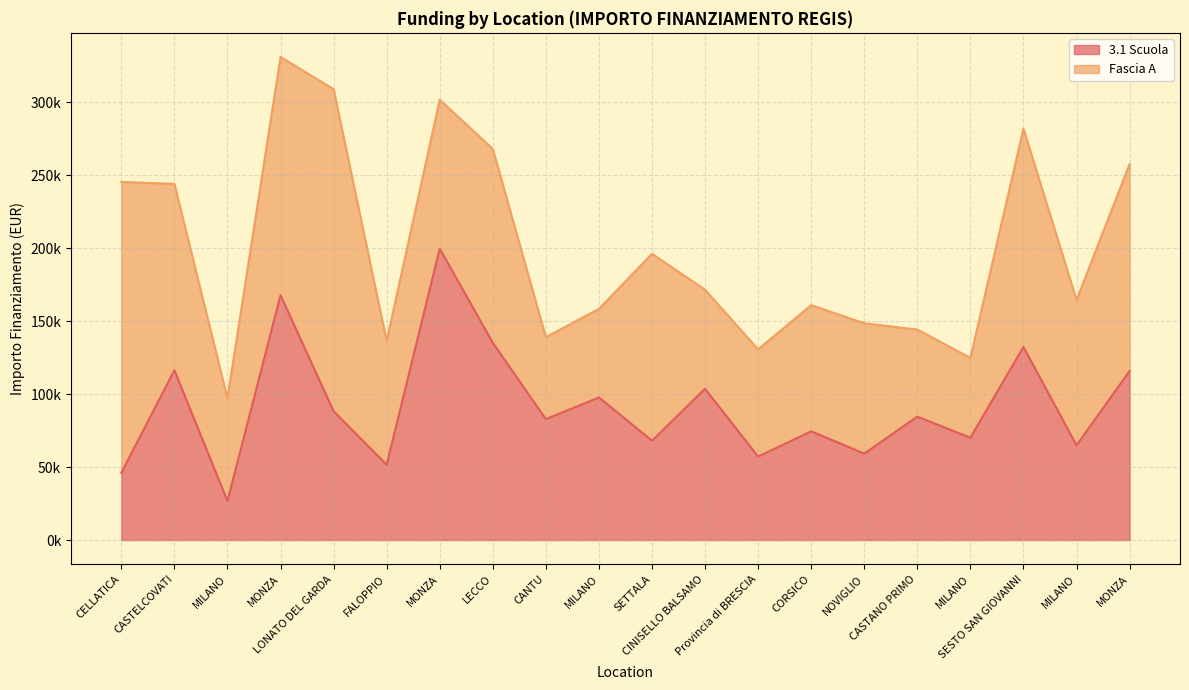

Between CELLATICA and MILANO, which is larger?

CELLATICA